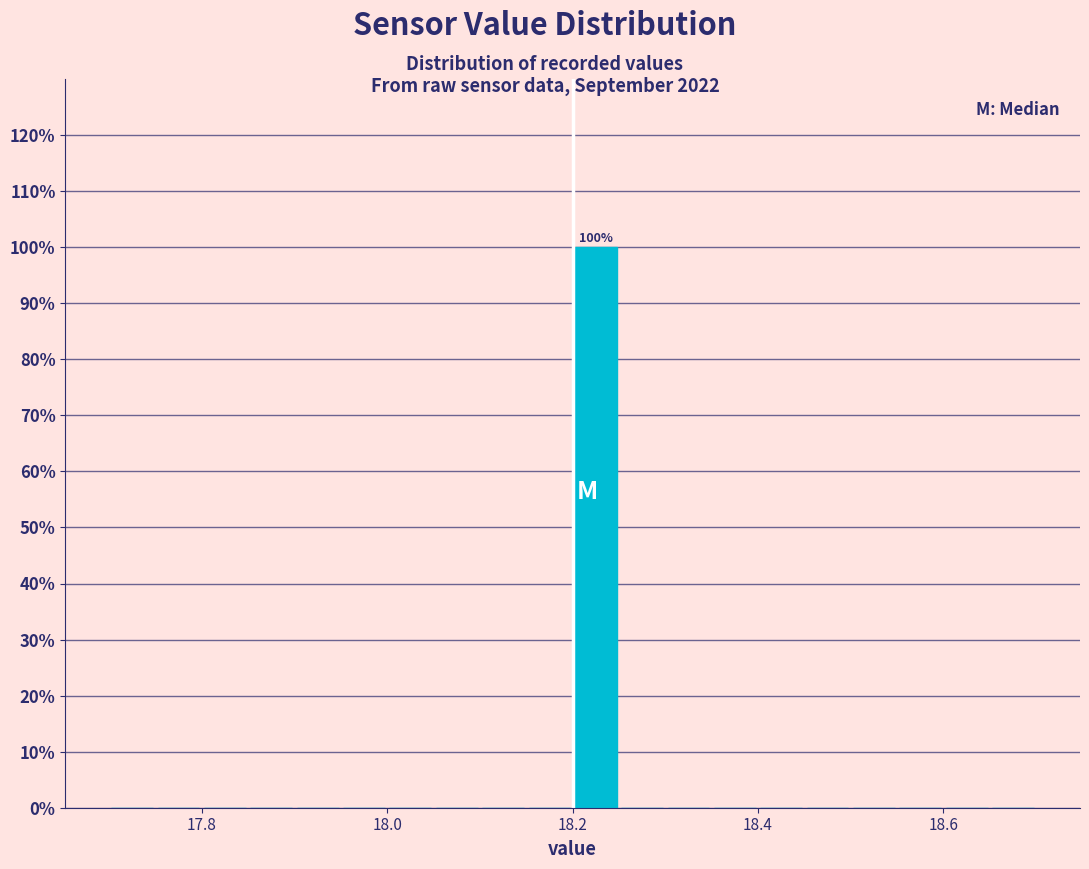

Around what value on the x-axis is the tallest bar? Give the approximate position of its centre, as read against the axis.

18.22